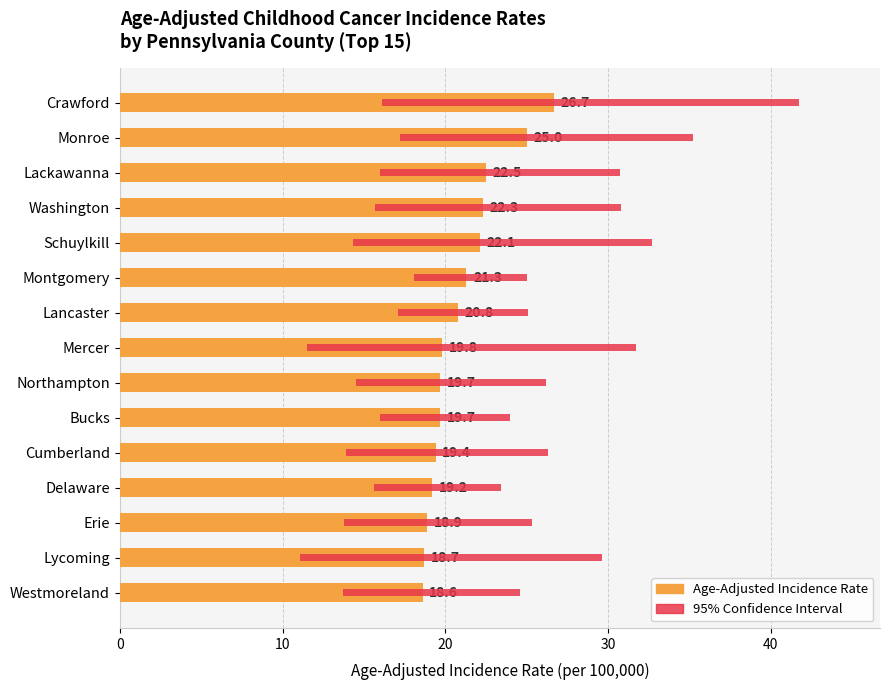

Which series changed the most between Crawford and Delaware?

95% Confidence Interval